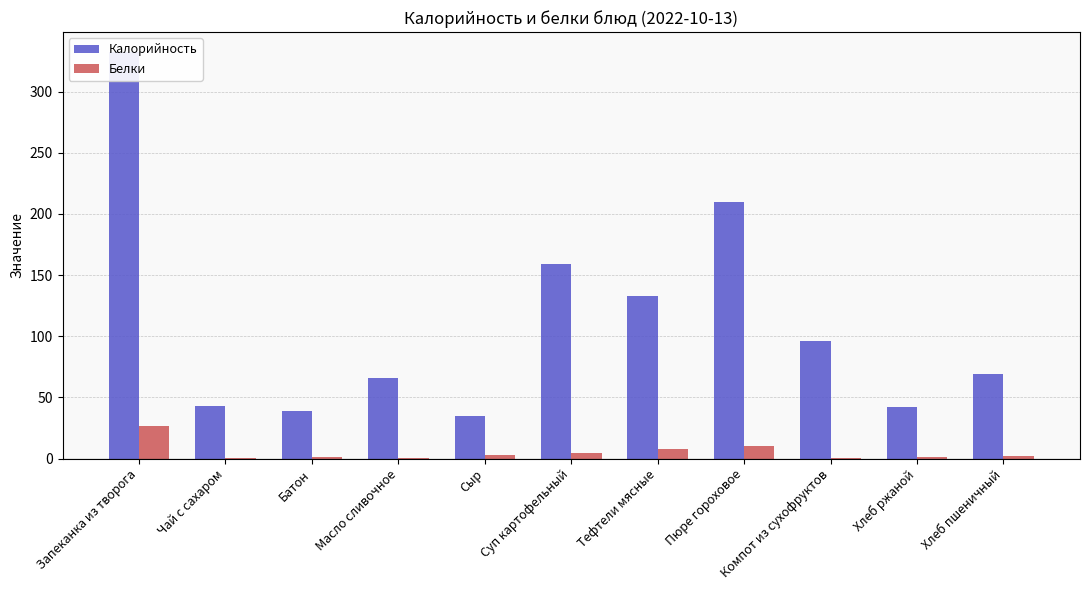

Where does the Калорийность series first go above 69?

Запеканка из творога